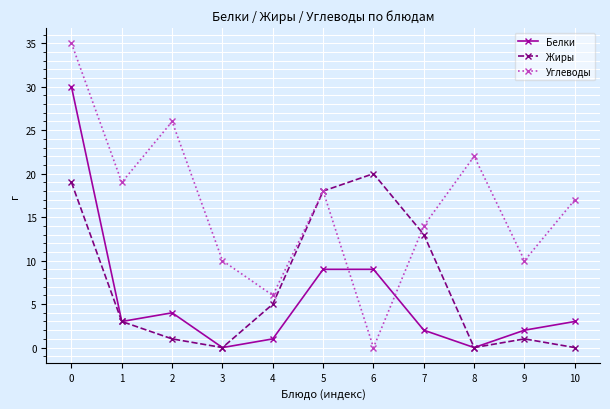

How many intersections are there between Углеводы and Белки?

2